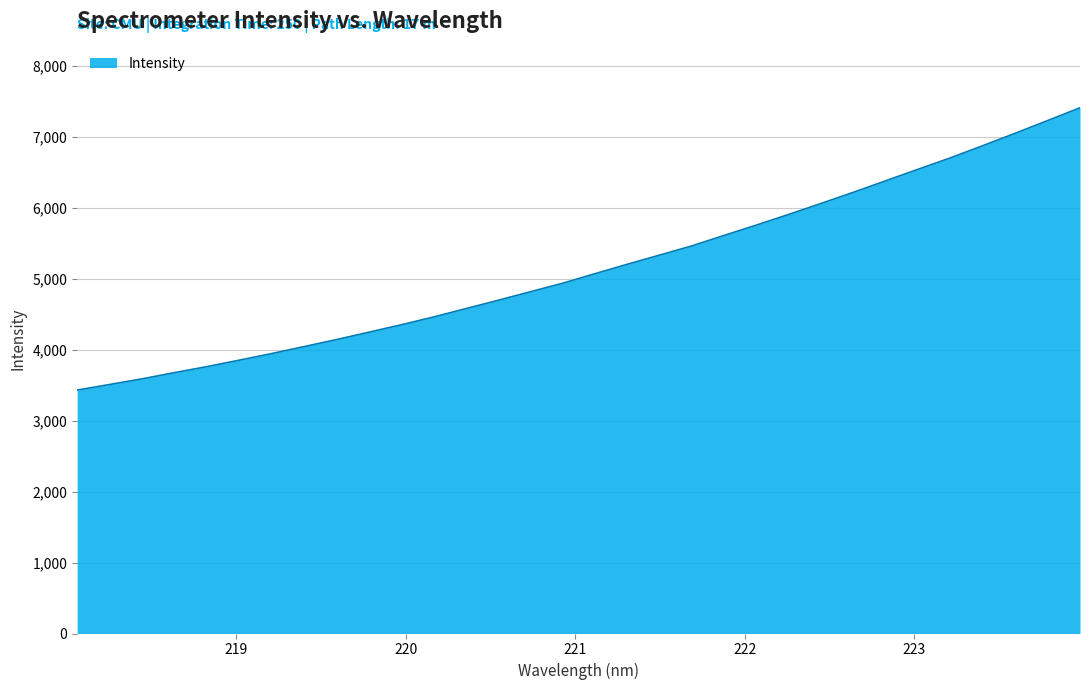

What is the greatest value displayed?

7409.0